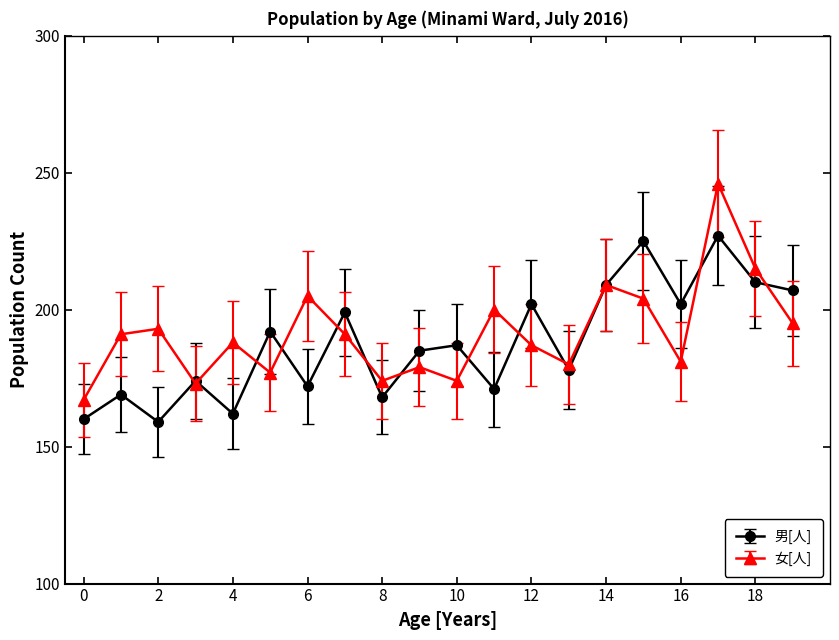

Rank the series by their maximum value, from highest to lowest.

女[人], 男[人]